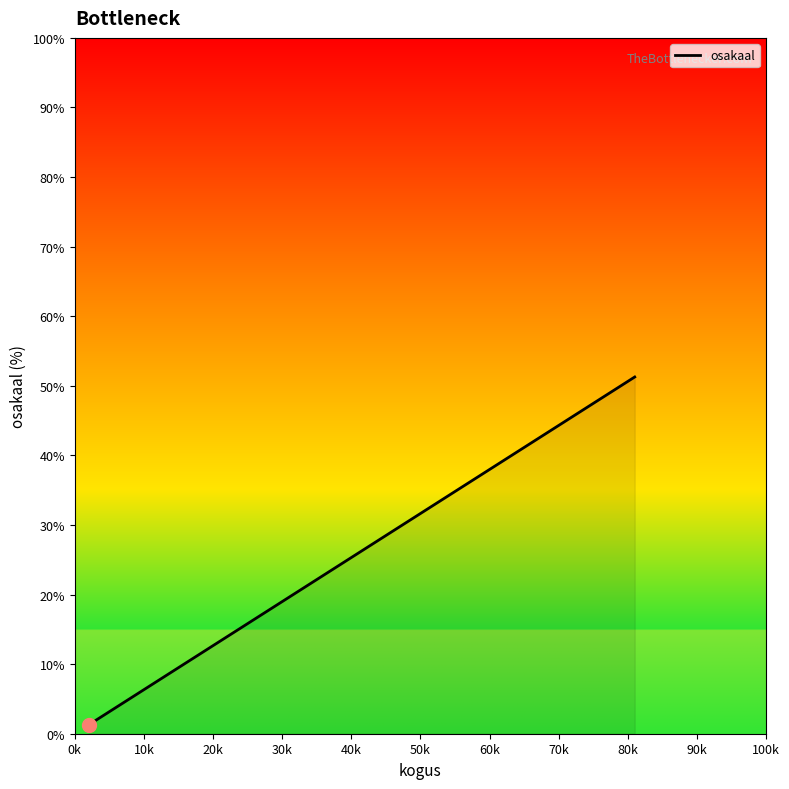

Is it true that the value at 40k is 12.2?

False